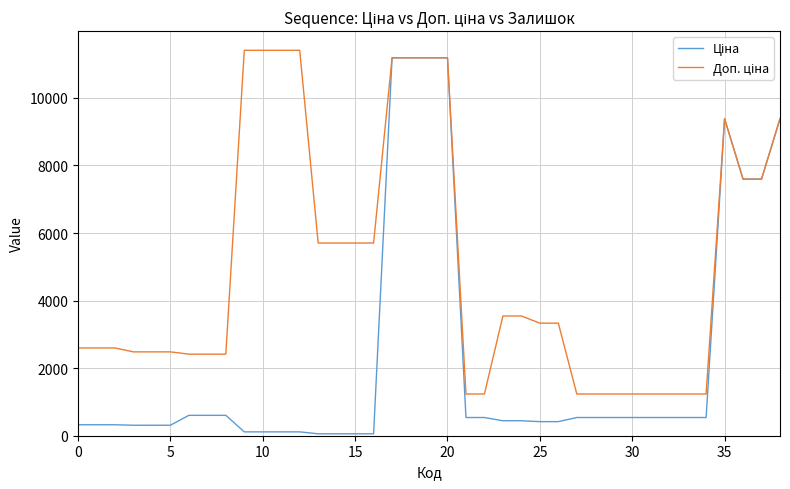

What is the greatest value displayed?

11410.0